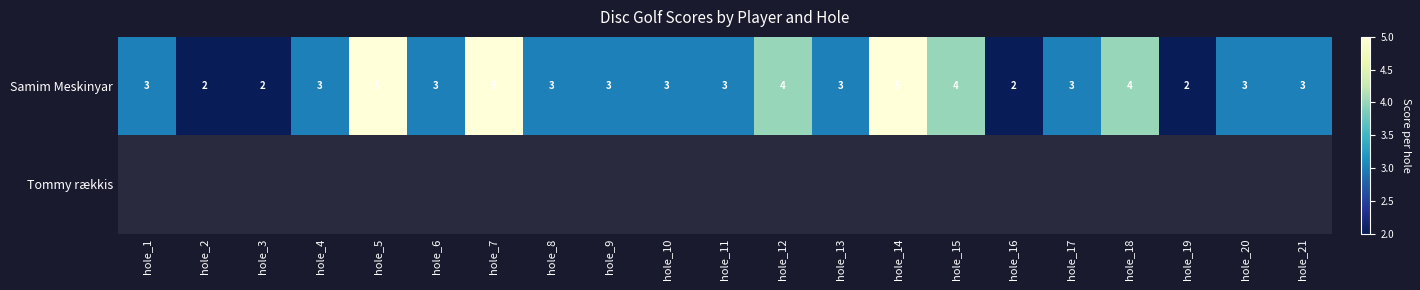

Which has a higher value, hole_12 or hole_21?

hole_12